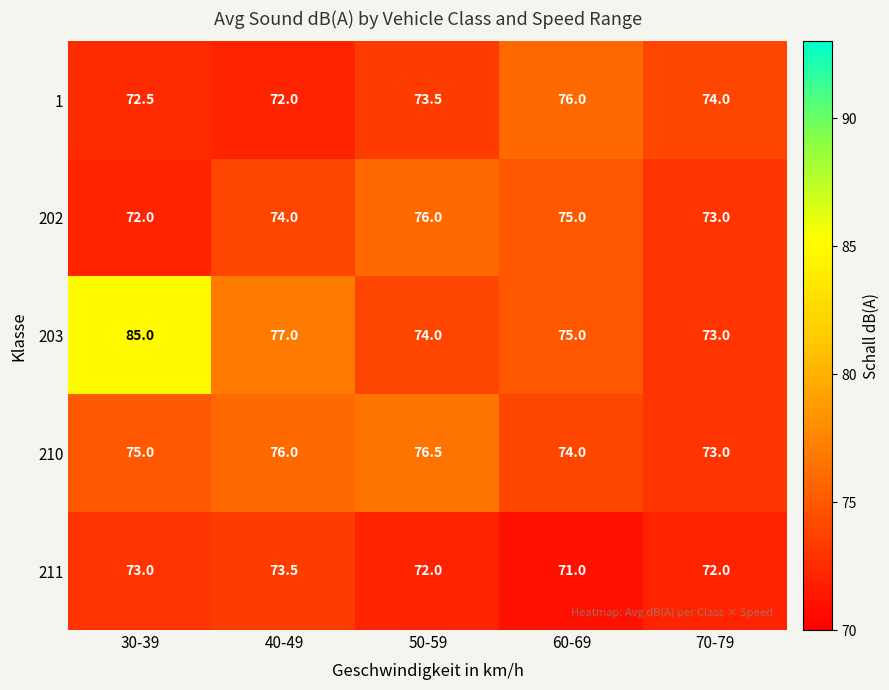

Is it true that 211 equals 71.0 at 60-69?

True